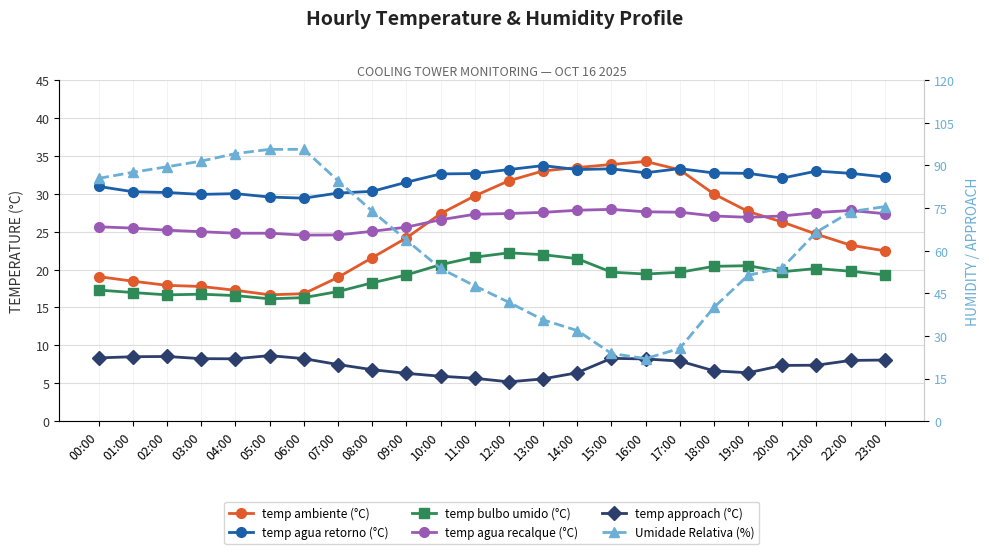

Which series has the largest total across all categories?

Umidade Relativa (%)